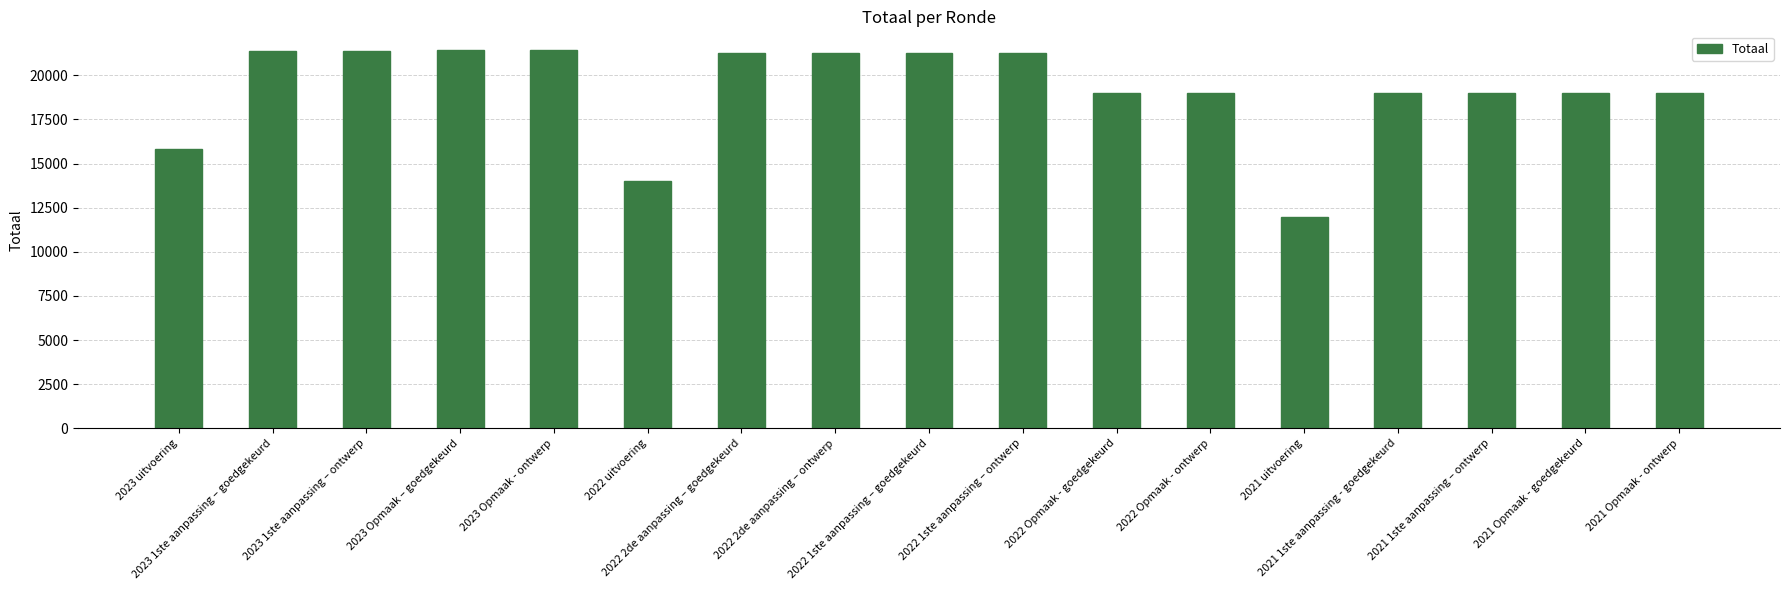

What is the approximate value at 2022 1ste aanpassing – goedgekeurd, to the nearest 50?

21300